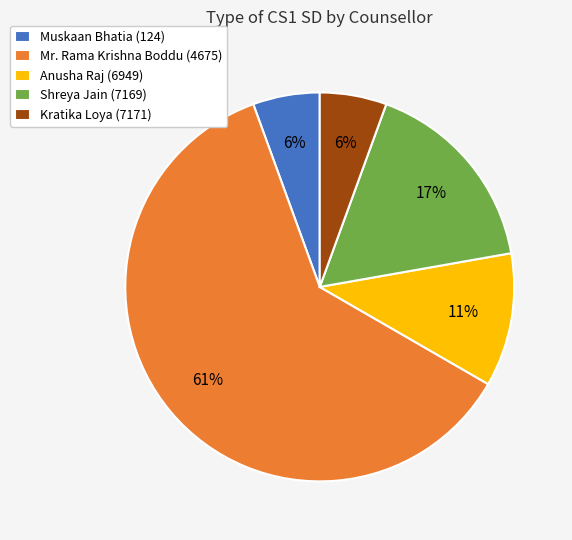

Which slice is the largest?

Mr. Rama Krishna Boddu (4675)